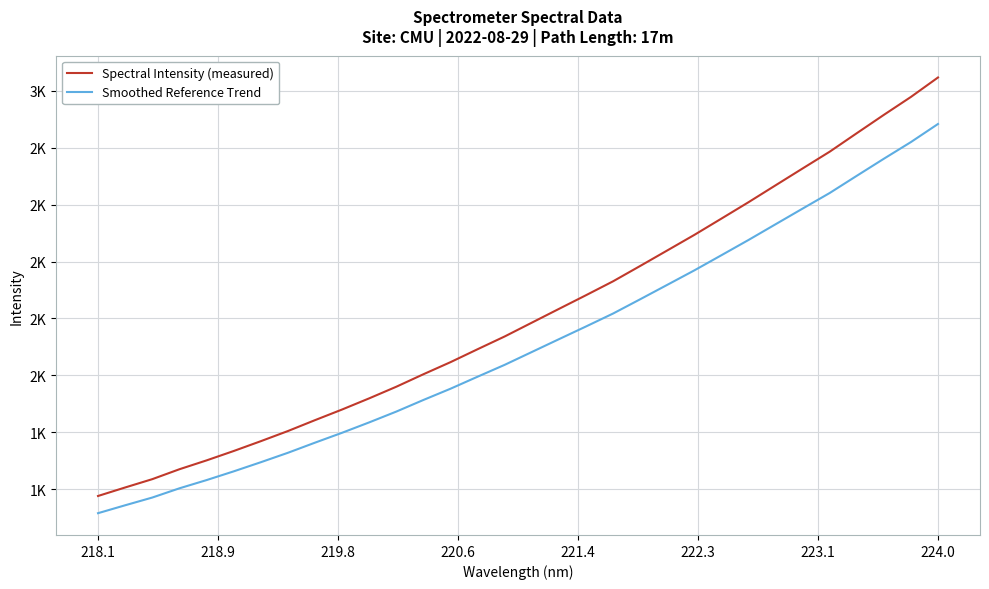

What are all the series names shown in the legend?

Spectral Intensity (measured), Smoothed Reference Trend